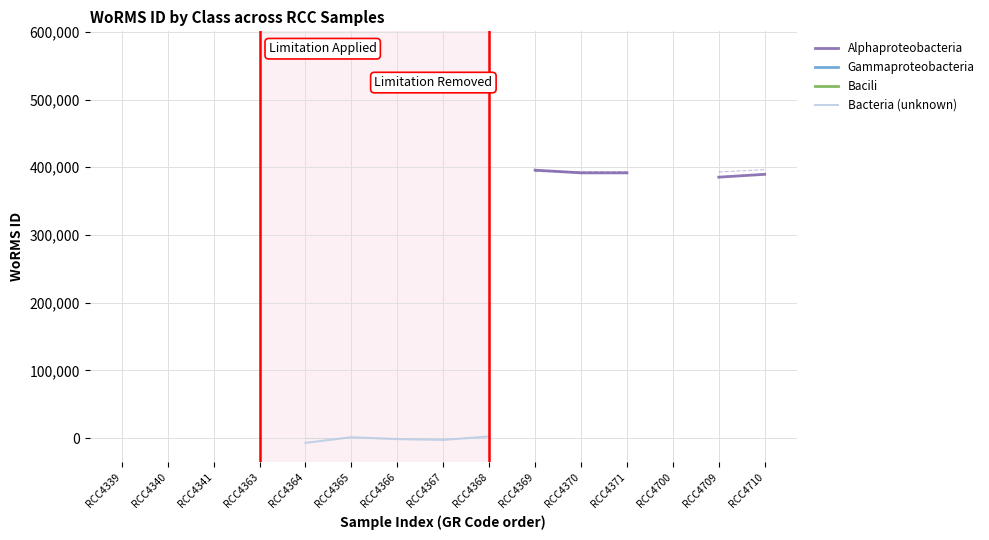

True or false: Bacteria (unknown) and Gammaproteobacteria intersect in this chart.

False